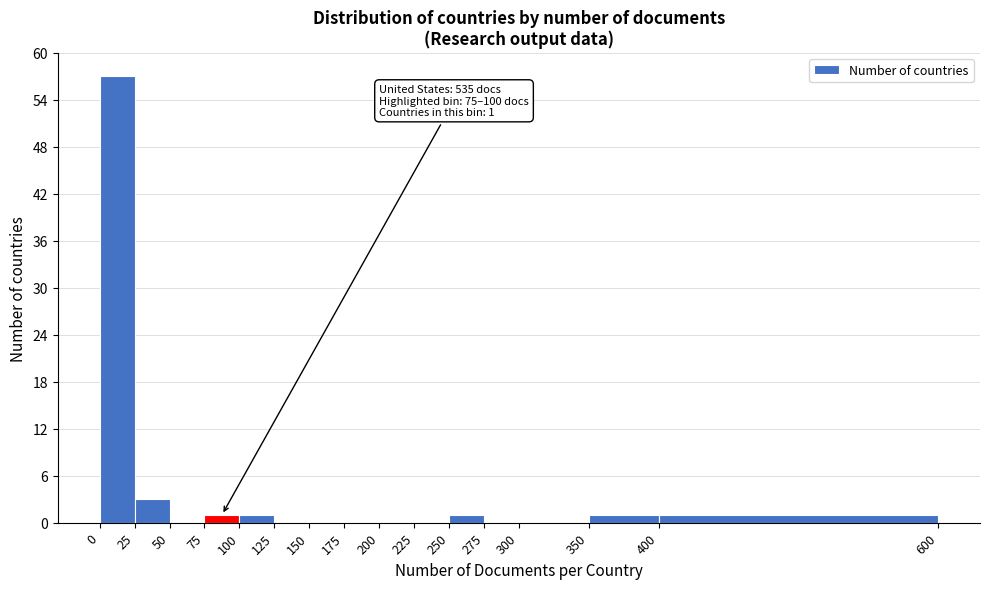

Which range on the x-axis has the tallest bar?

0 to 25